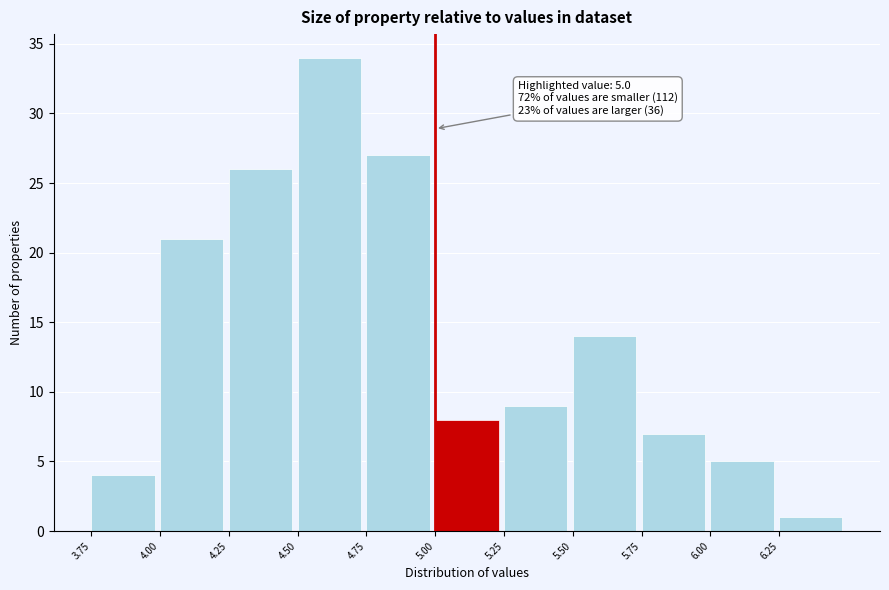

Which range on the x-axis has the tallest bar?

4.50 to 4.75